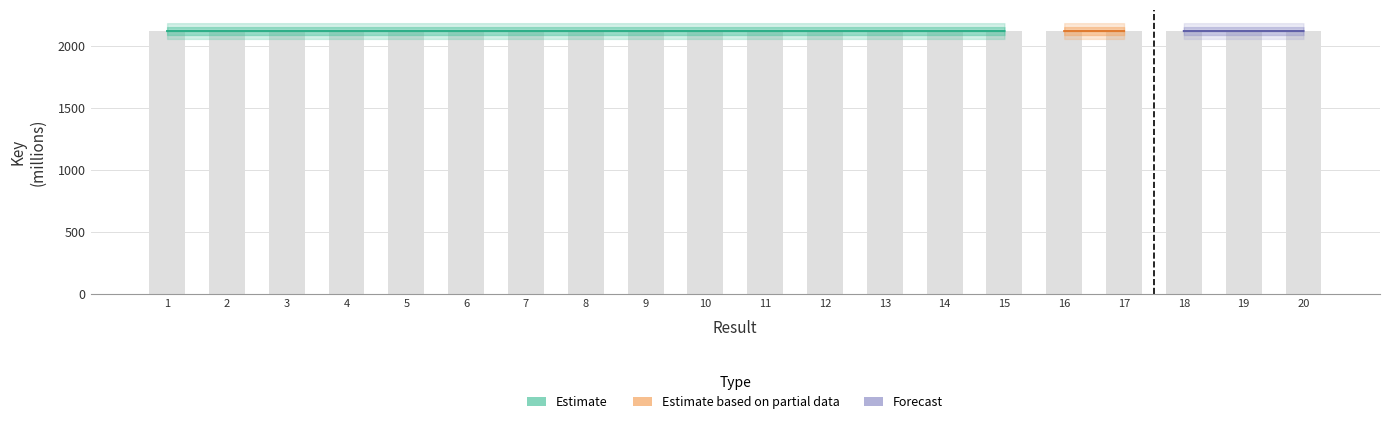

What is the sum of all values?

42358.0